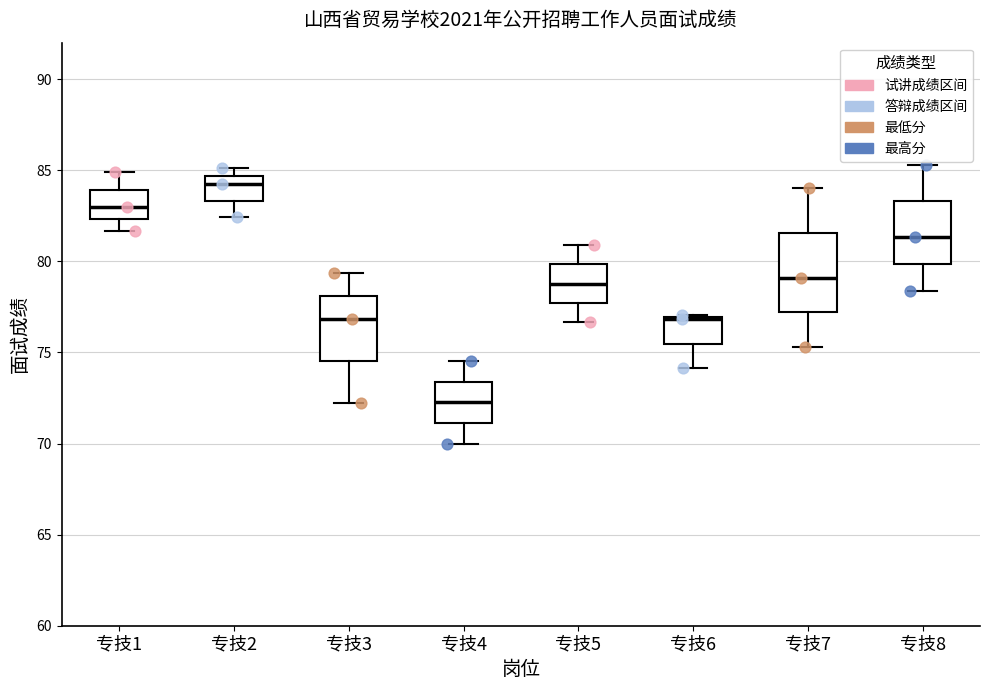

Which box's median line is the lowest?

专技4